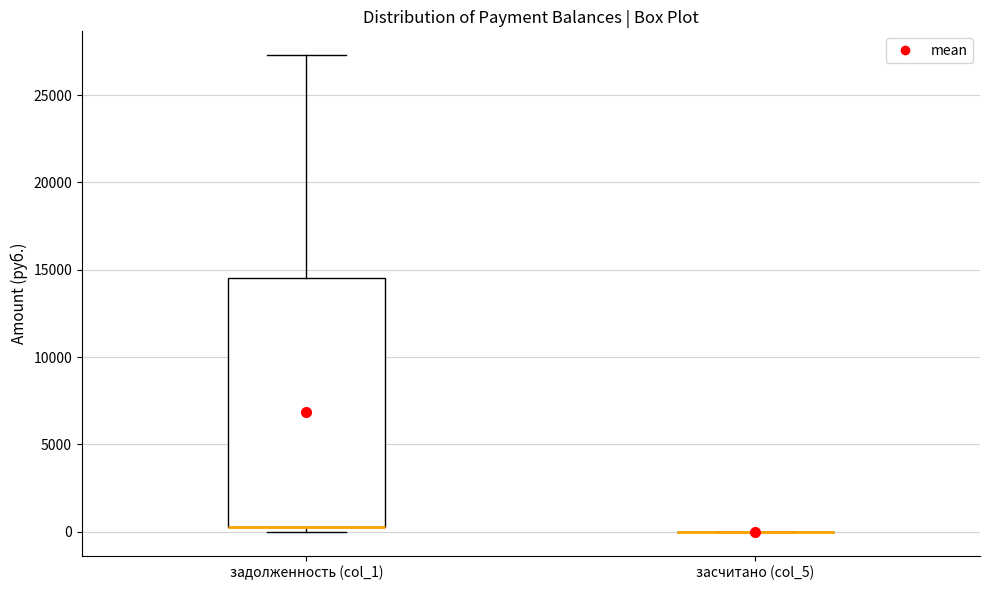

Reading left to right, read every box against the y-axis: the position of its median line, the range the box covers, and the ends of its whiskers. The values are not printed on the chart, so give them approximately, as read against the axis.

задолженность (col_1): median 500 (drawn on the box's lower edge), box 500 to 14500, whiskers 0 to 27500
засчитано (col_5): box collapsed to a line at 0, whiskers 0 to 0